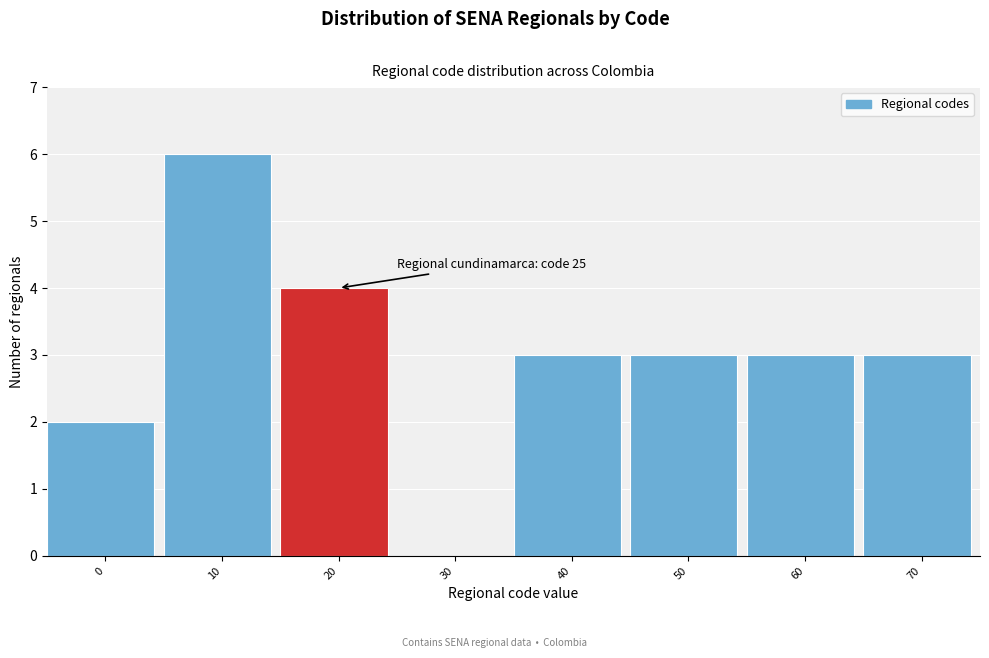

Reading right to left, extract all data points from this chart.

70=3	60=3	50=3	40=3	30=0	20=4	10=6	0=2